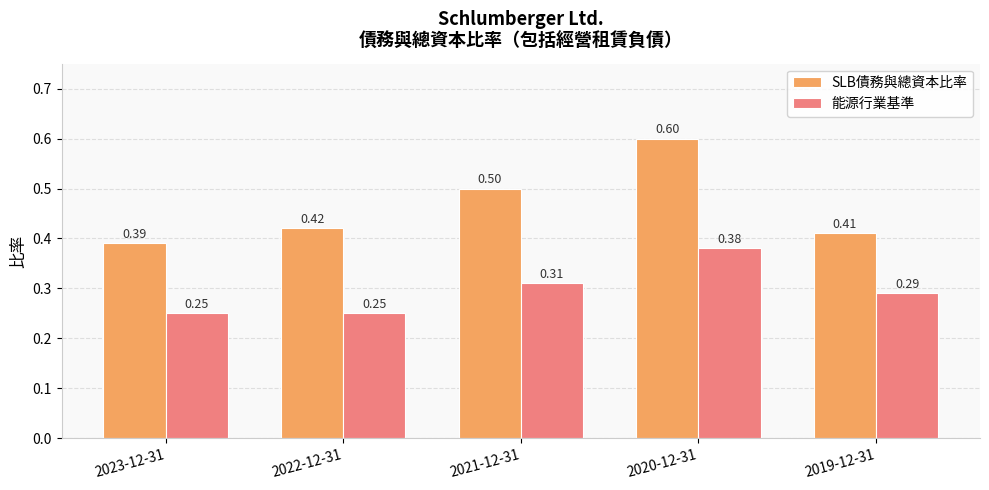

Rank the series by their maximum value, from lowest to highest.

能源行業基準, SLB債務與總資本比率